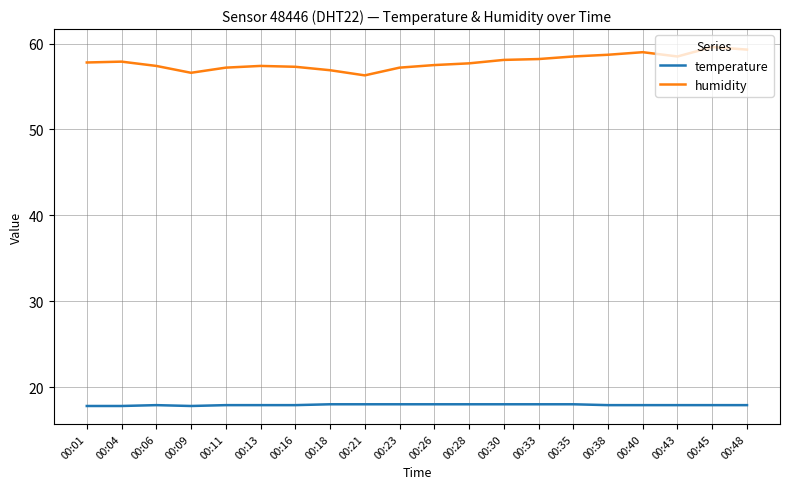

True or false: temperature and humidity intersect in this chart.

False